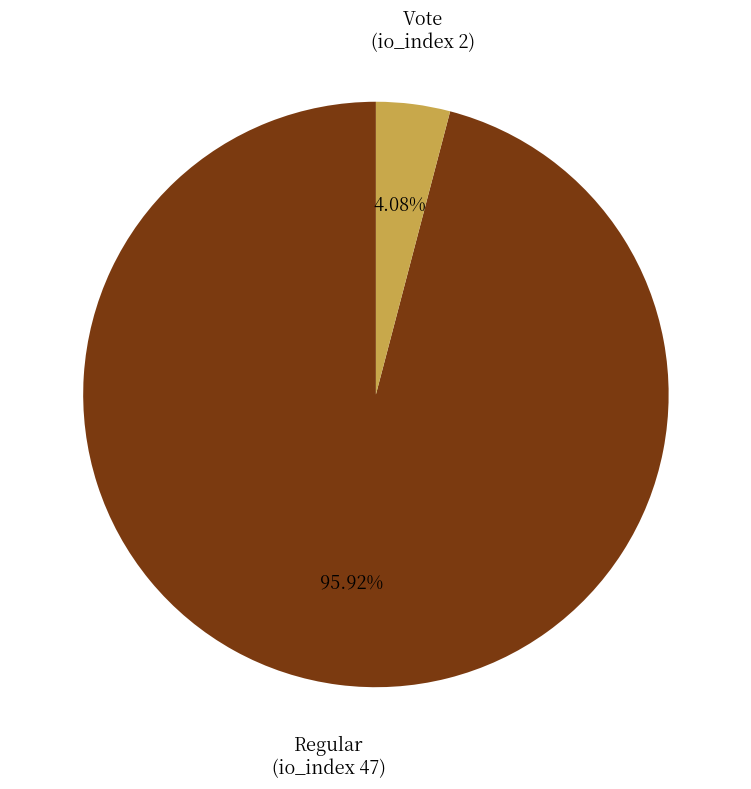

Rank the categories by value from highest to lowest.

Regular (io_index 47), Vote (io_index 2)